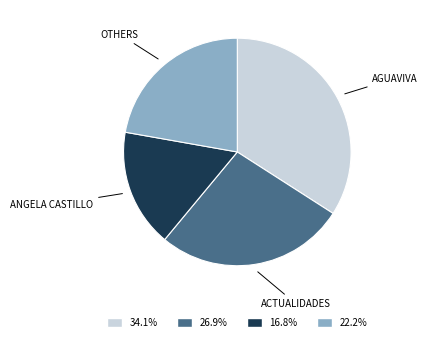

Is there a majority slice in this chart?

No